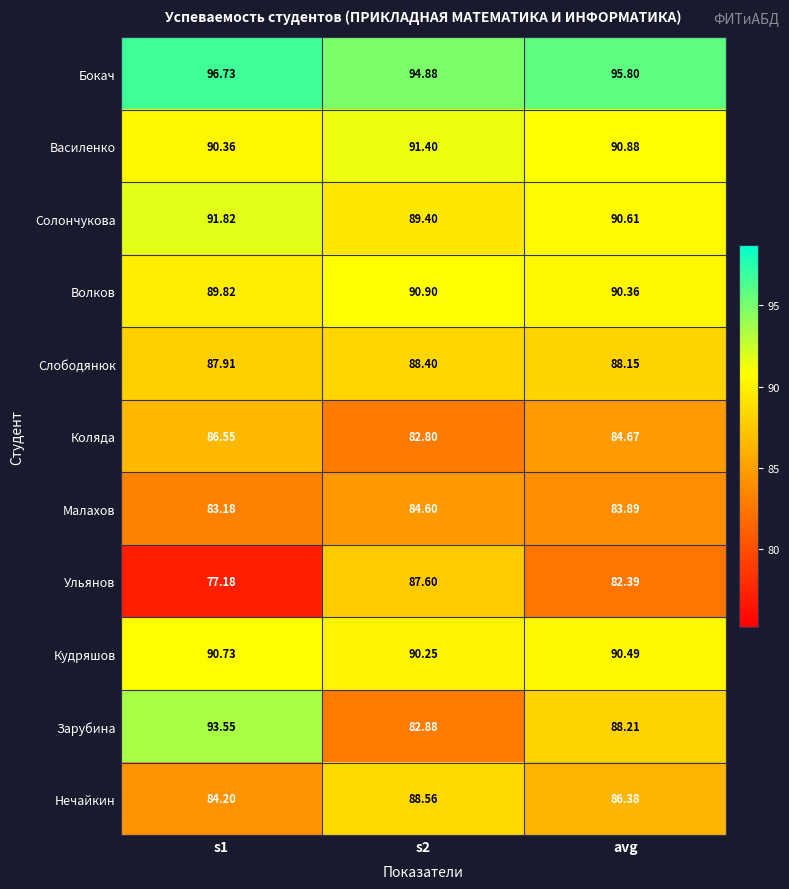

Rank the series at s2 from highest to lowest value.

Бокач, Василенко, Волков, Кудряшов, Солончукова, Нечайкин, Слободянюк, Ульянов, Малахов, Зарубина, Коляда